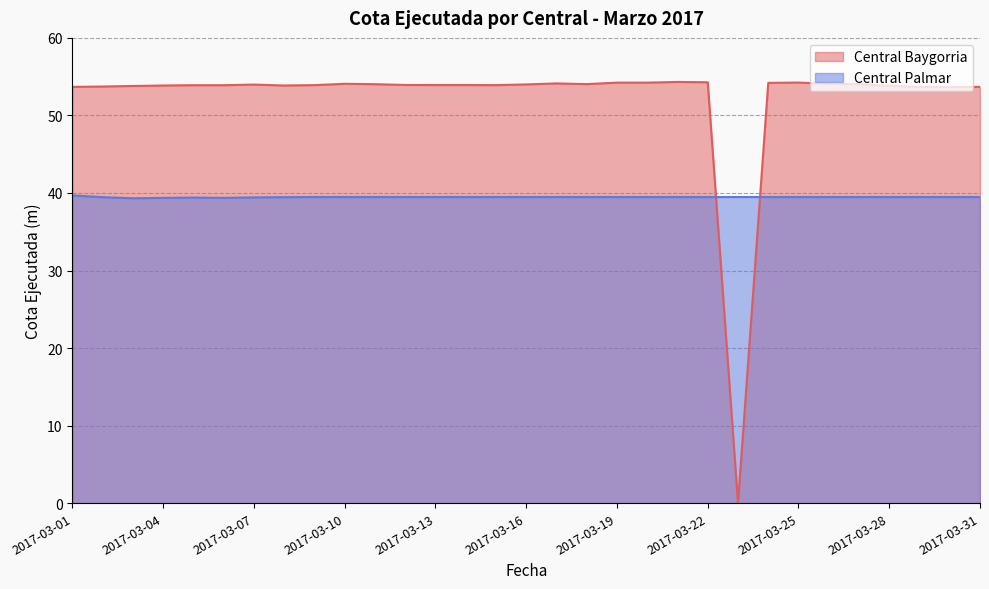

True or false: Central Baygorria has a value of 53.7 at 2017-03-31.

True